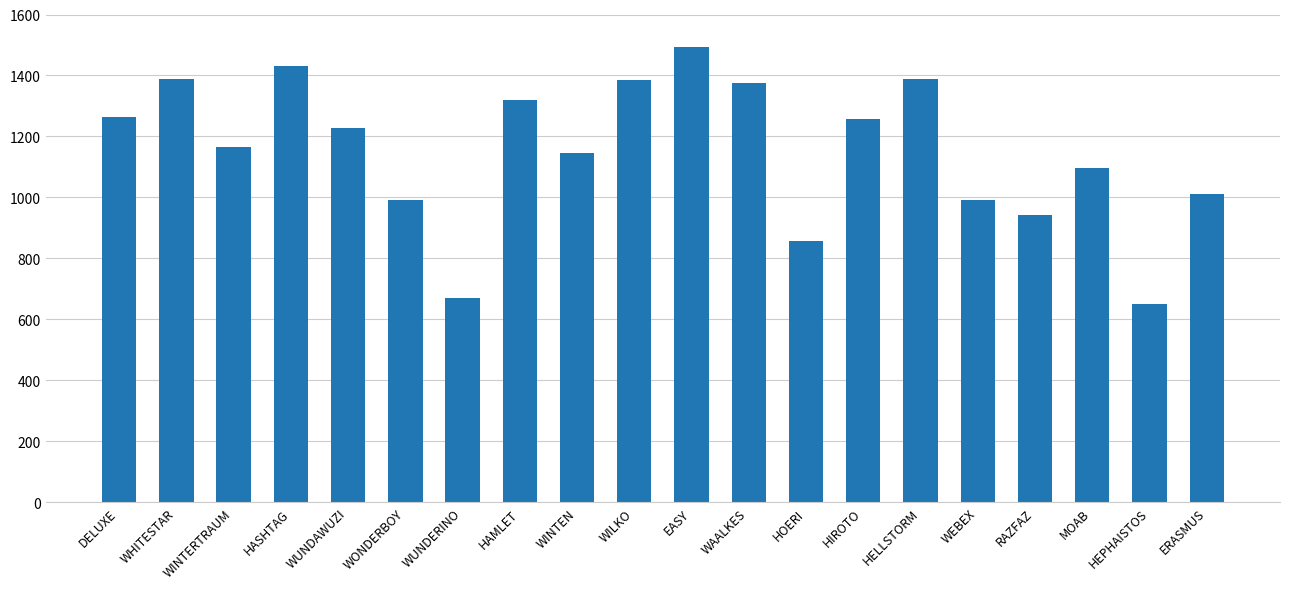

What is the difference between the second highest and second lowest values?

762